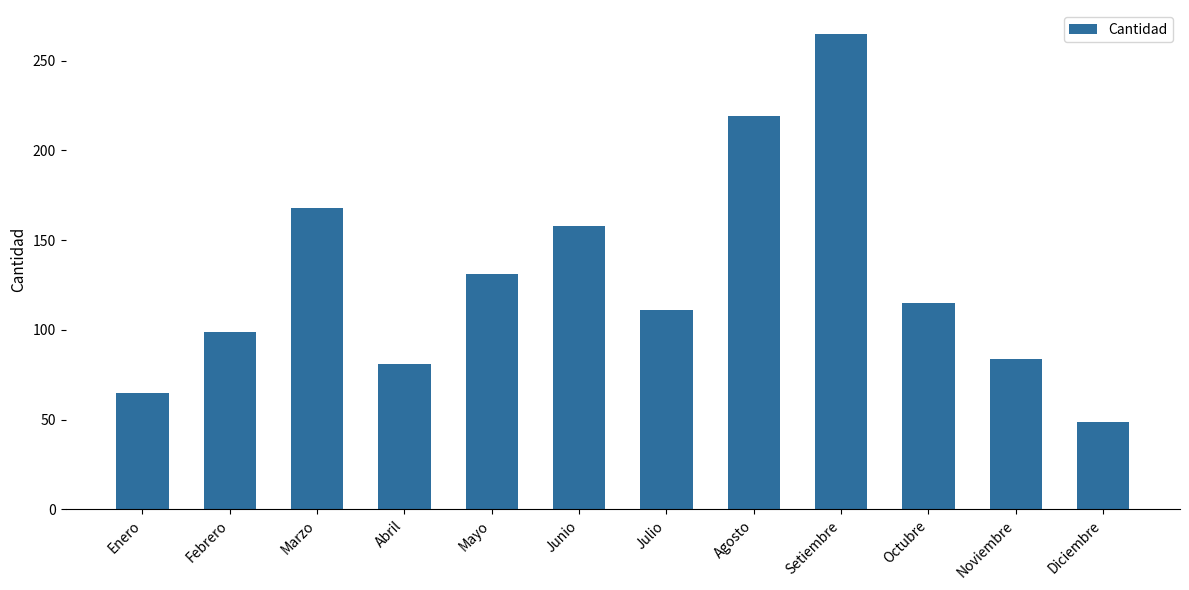

Approximately how many times larger is the value at Junio compared to Setiembre?

0.6